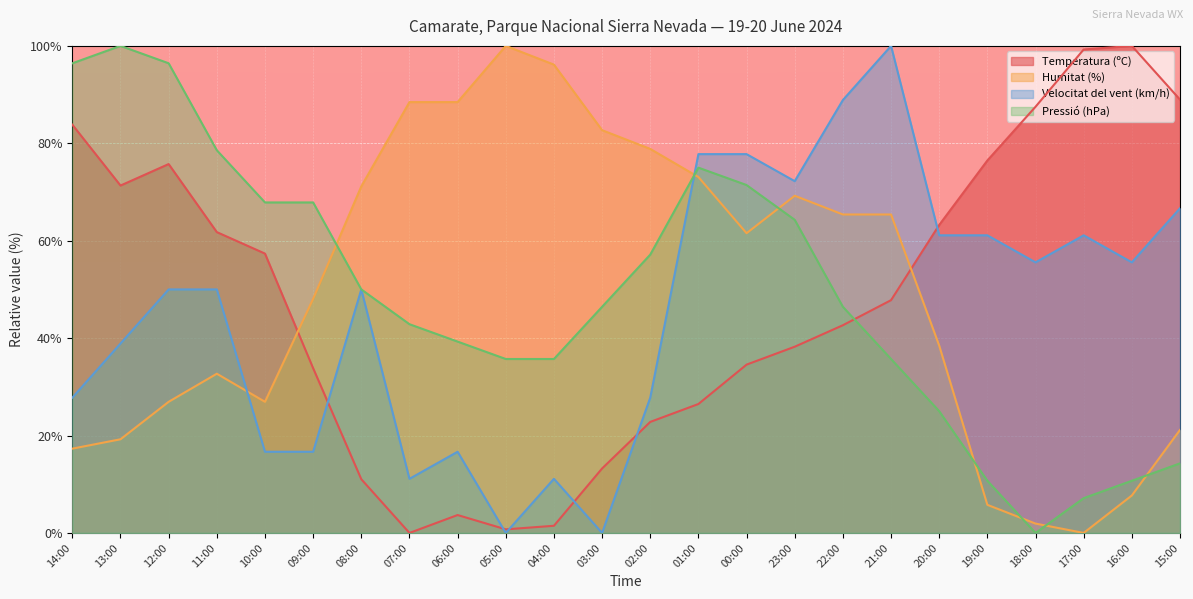

Reading left to right, transcribe all the data shown in this chart.

Temperatura (ºC): 83.8	71.3	75.7	61.8	57.4	33.8	11.0	0.0	3.7	0.7	1.5	13.2	22.8	26.5	34.6	38.2	42.6	47.8	63.2	76.5	87.5	99.3	100.0	89.0
Humitat (%): 17.3	19.2	26.9	32.7	26.9	48.1	71.2	88.5	88.5	100.0	96.2	82.7	78.8	73.1	61.5	69.2	65.4	65.4	38.5	5.8	1.9	0.0	7.7	21.2
Velocitat del vent (km/h): 27.8	38.9	50.0	50.0	16.7	16.7	50.0	11.1	16.7	0.0	11.1	0.0	27.8	77.8	77.8	72.2	88.9	100.0	61.1	61.1	55.6	61.1	55.6	66.7
Pressió (hPa): 96.4	100.0	96.4	78.6	67.9	67.9	50.0	42.9	39.3	35.7	35.7	46.4	57.1	75.0	71.4	64.3	46.4	35.7	25.0	10.7	0.0	7.1	10.7	14.3